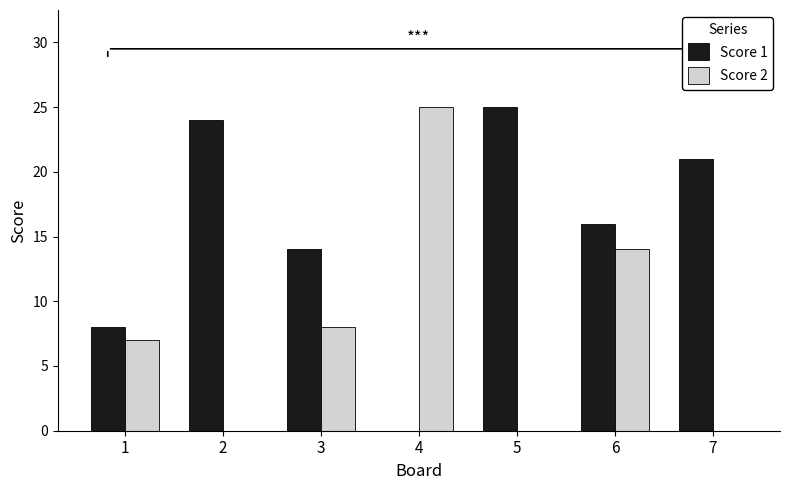

Count the number of data series in this chart.

2